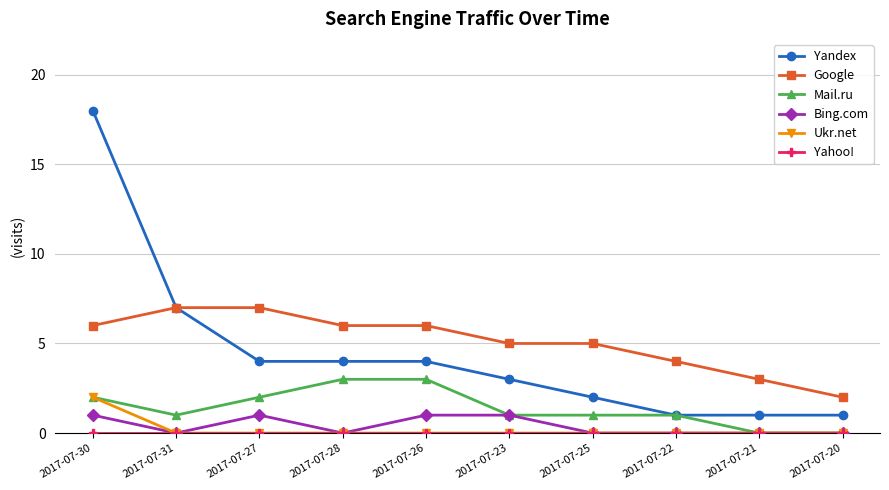

Count the Google values in the range 4 to 6.

6